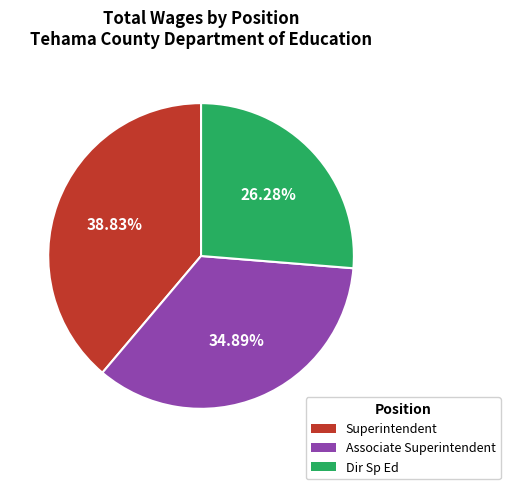

Is Superintendent the majority of the pie?

No